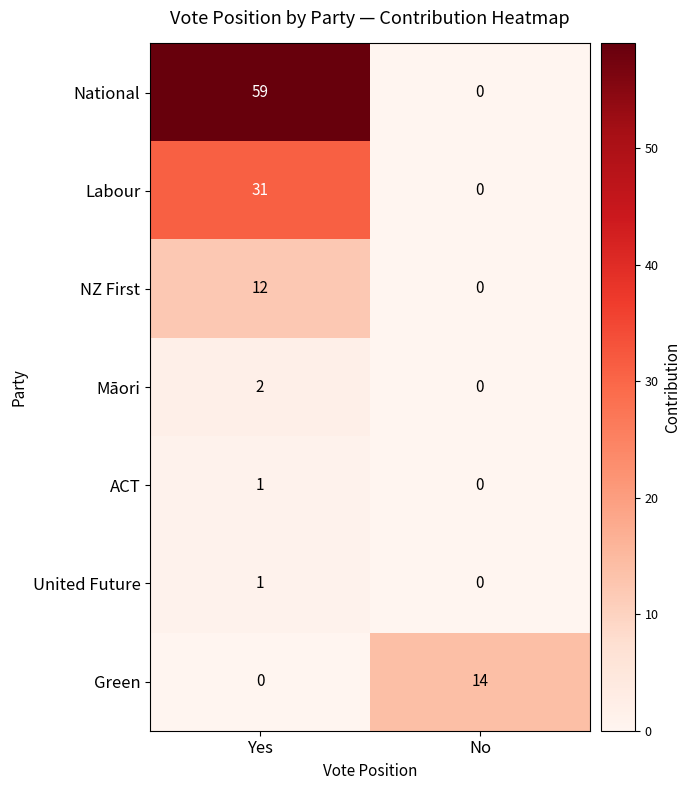

How many distinct data groups are displayed?

7